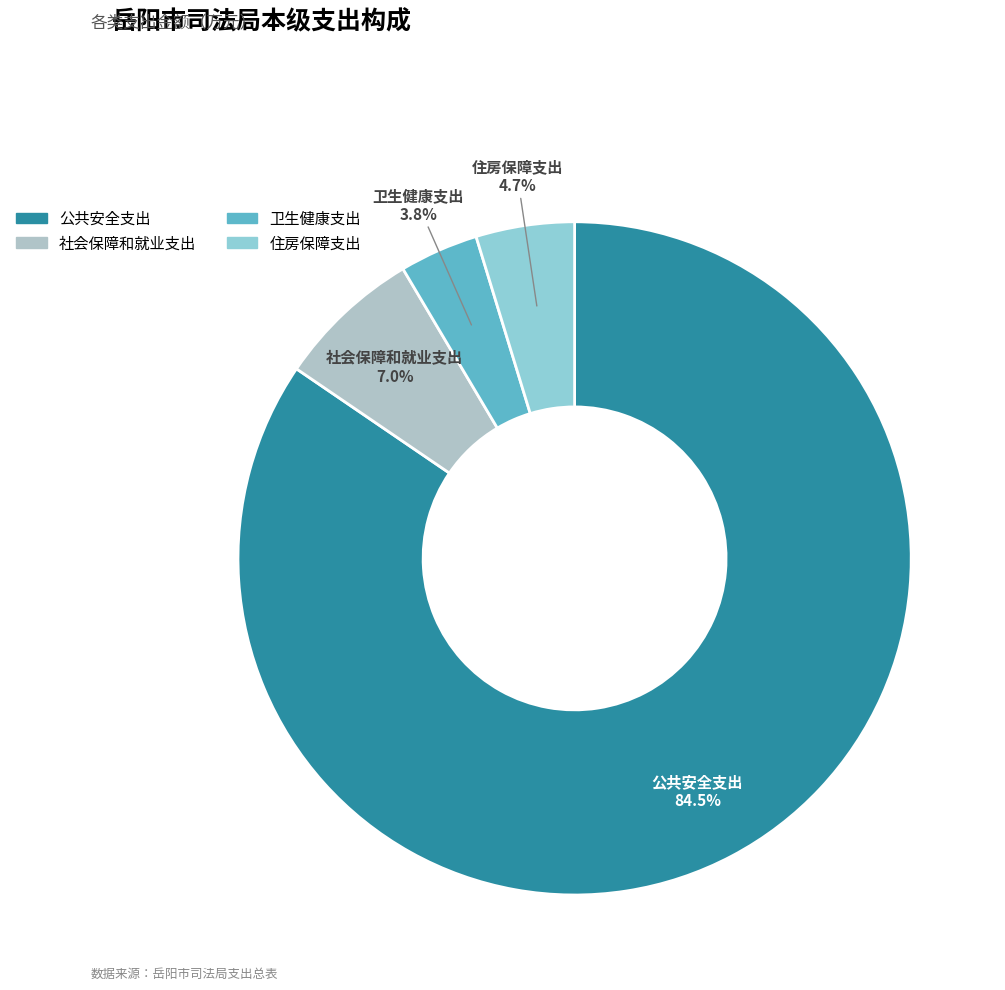

To the nearest percent, what portion does 卫生健康支出 represent?

4%